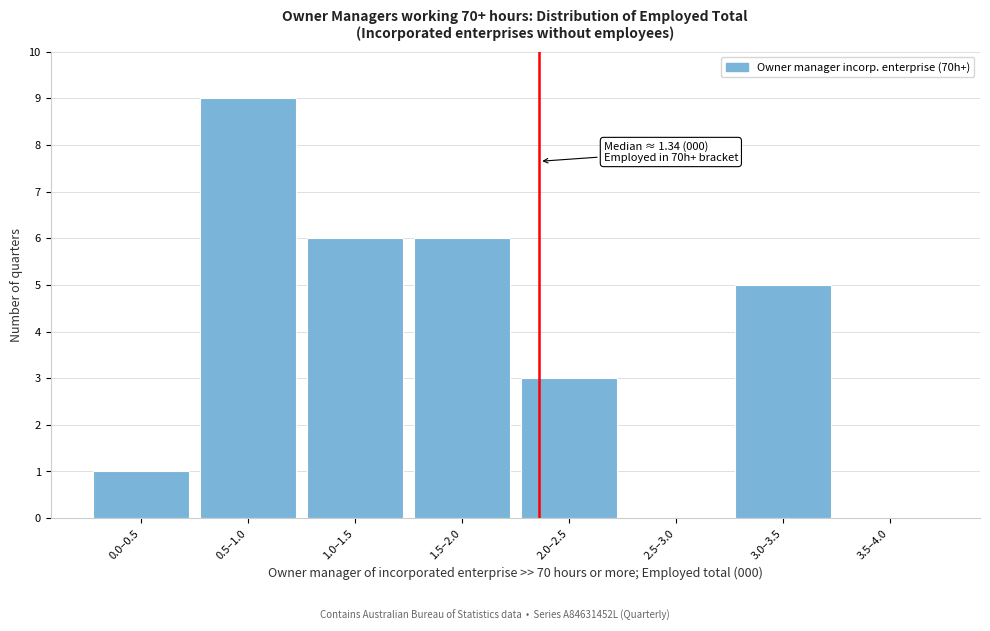

Reading right to left, transcribe all the data shown in this chart.

3.5–4.0=0	3.0–3.5=5	2.5–3.0=0	2.0–2.5=3	1.5–2.0=6	1.0–1.5=6	0.5–1.0=9	0.0–0.5=1